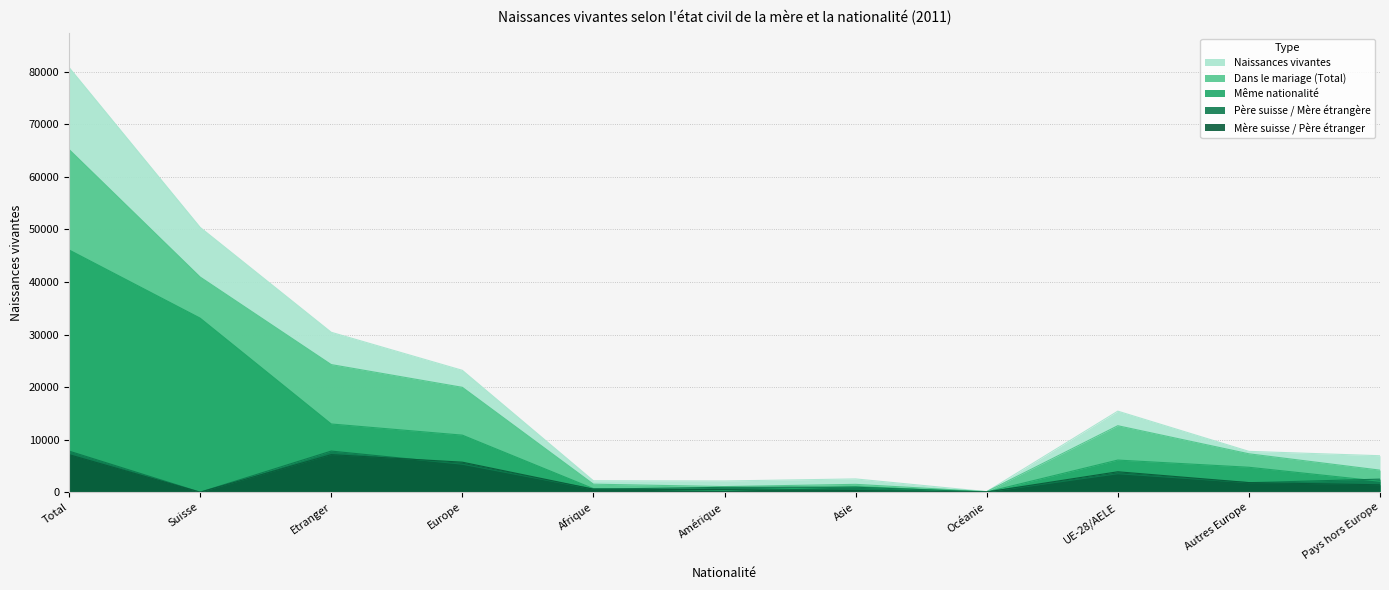

What is the total value across all series at Total?

207066